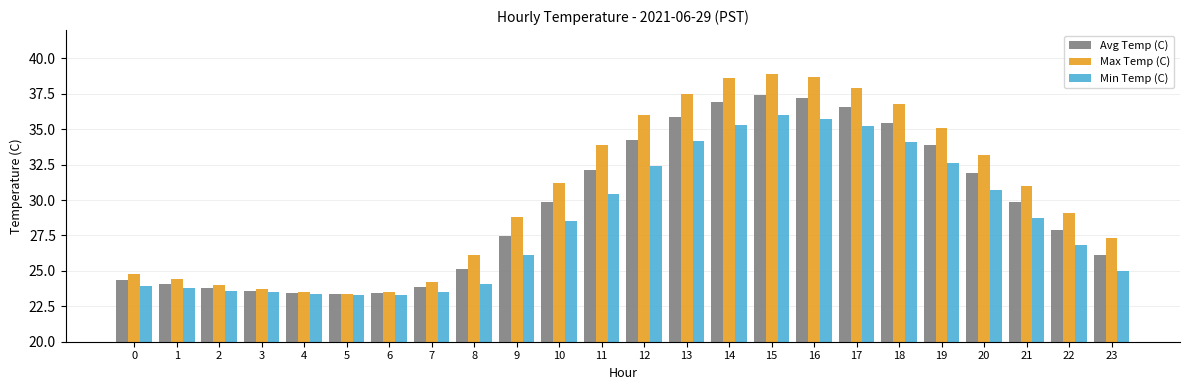

Is it true that Min Temp (C) equals 26.8 at 22?

True